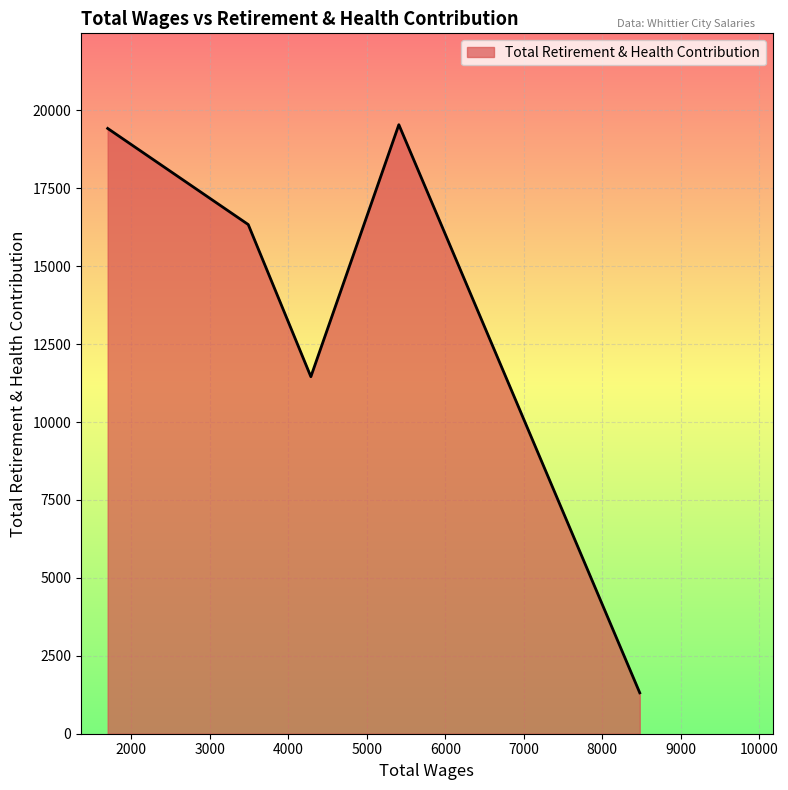

True or false: there are more than 1 points higher than both neighbors.

False